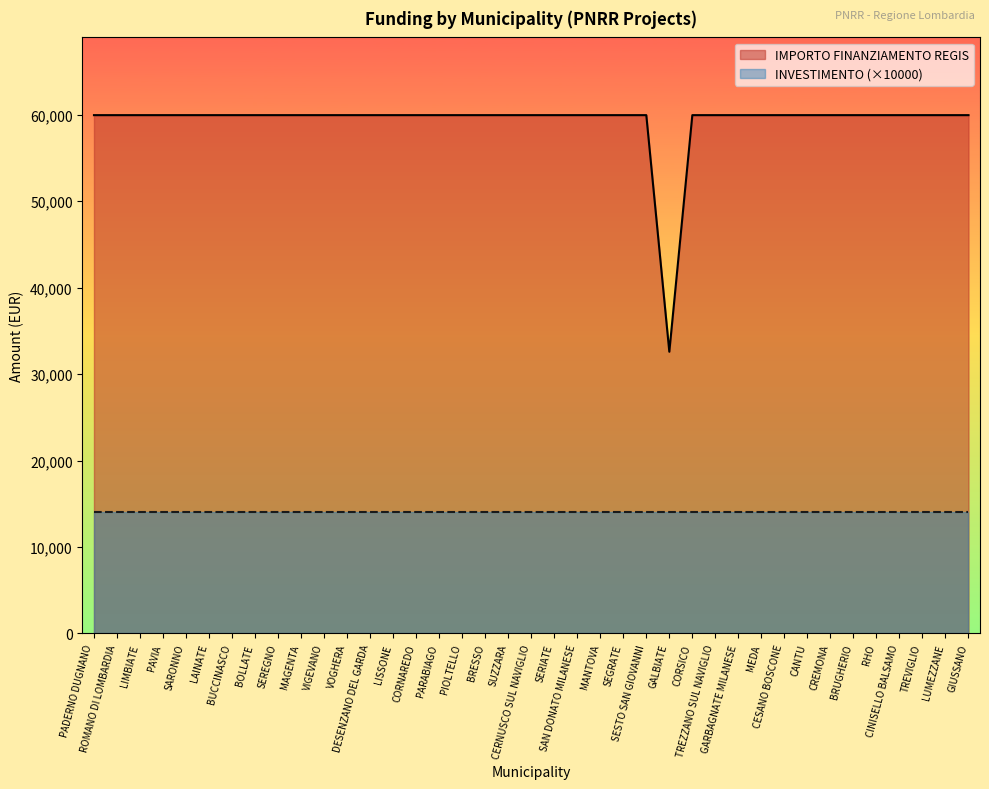

True or false: the data shows 78383 at BOLLATE.

False